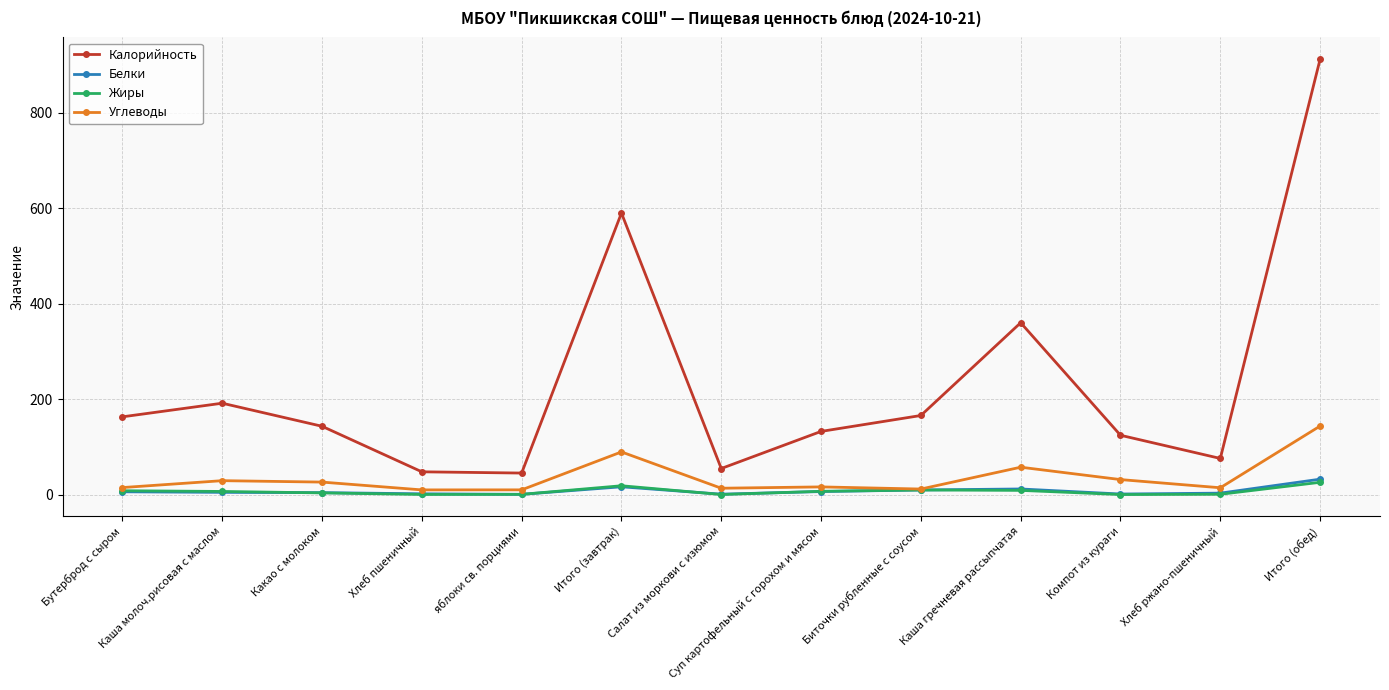

Which series changed the most between Биточки рубленные с соусом and Каша гречневая рассыпчатая?

Калорийность